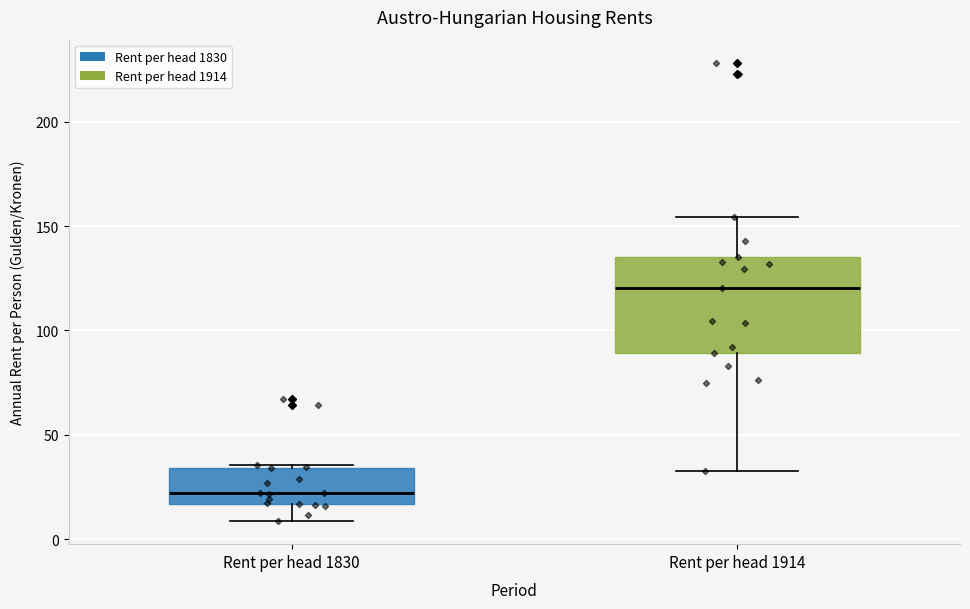

Reading left to right, read every box against the y-axis: the position of its median line, the range the box covers, and the ends of its whiskers. The values are not printed on the chart, so give them approximately, as read against the axis.

Rent per head 1830: median 20, box 15 to 35, whiskers 10 to 35
Rent per head 1914: median 120, box 90 to 135, whiskers 30 to 155